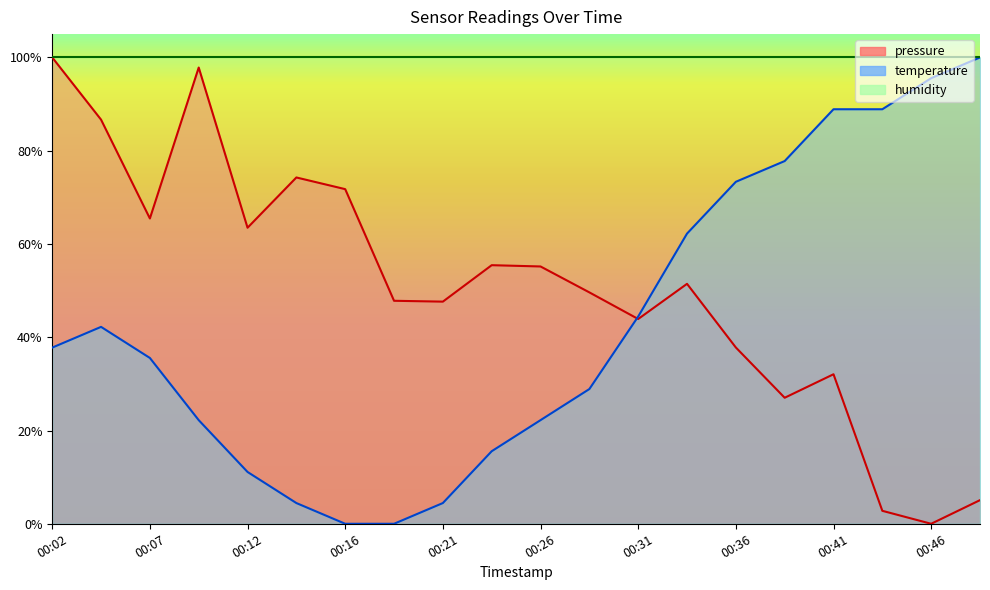

What is the value of the pressure point at the 20th from the left?

0.1